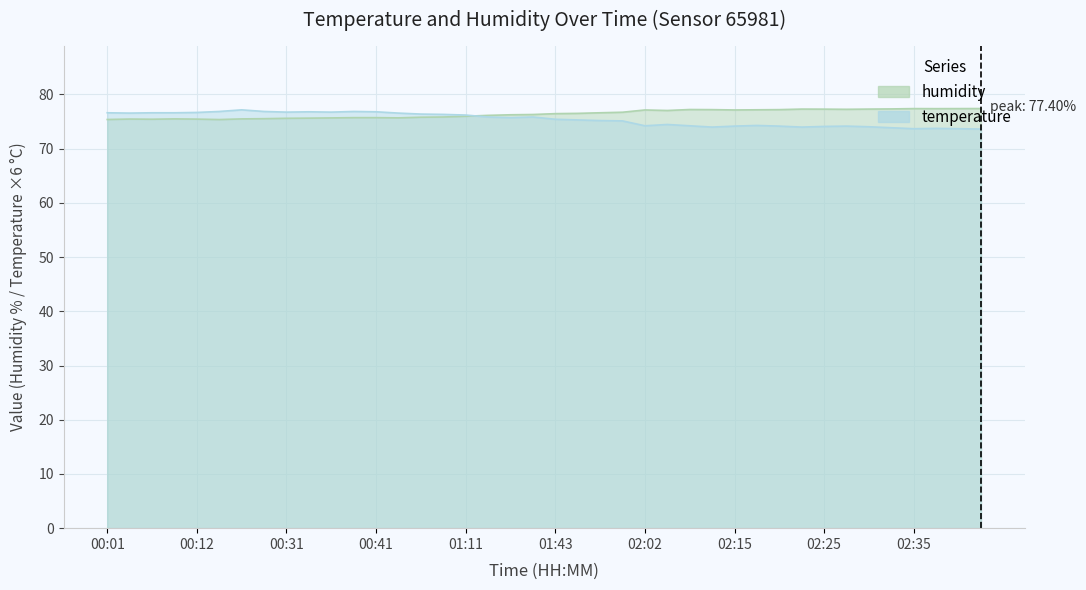

Which category has the lowest value across all series?

02:42